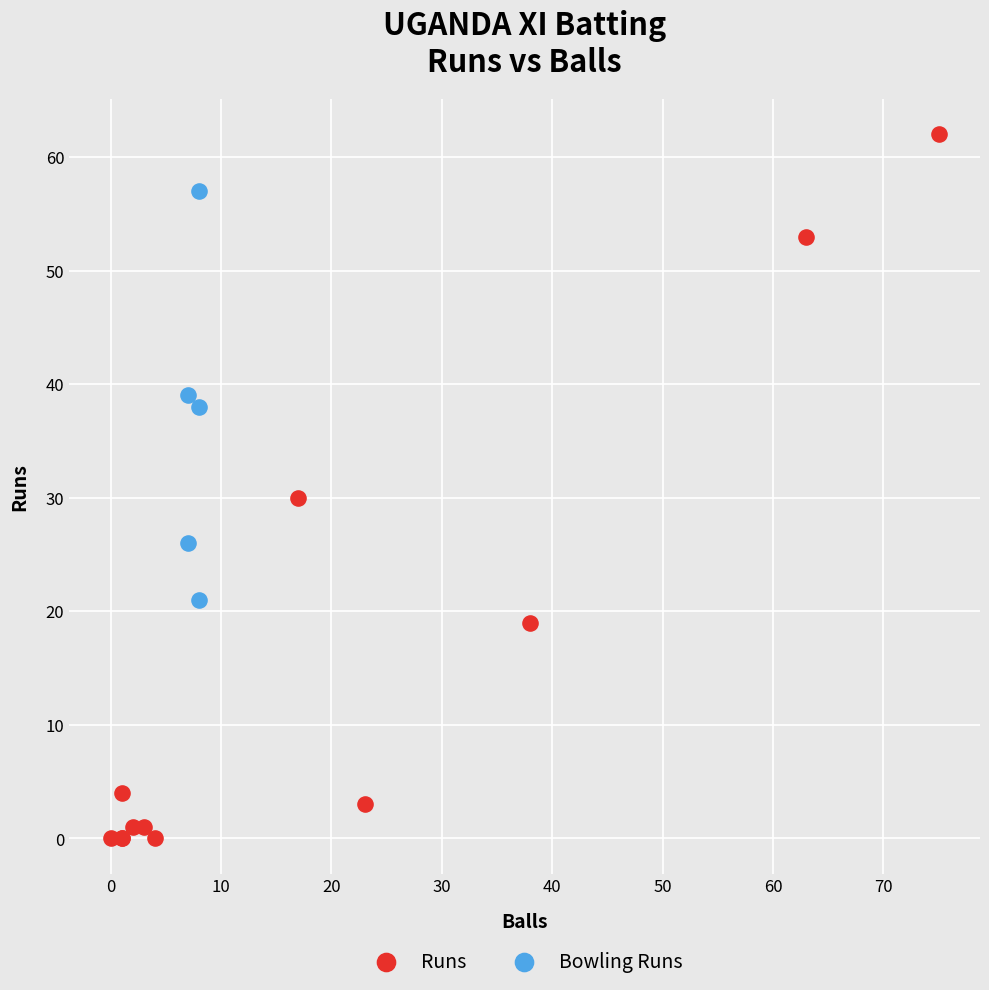

Which series contains the highest Y value?

Runs